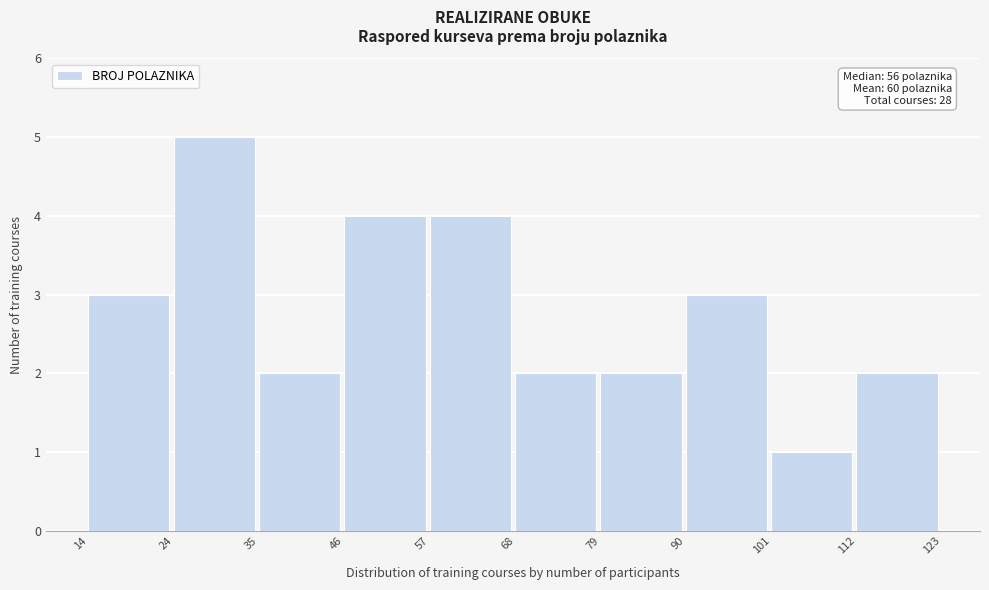

Over which range of the x-axis is the bar tallest?

24 to 35